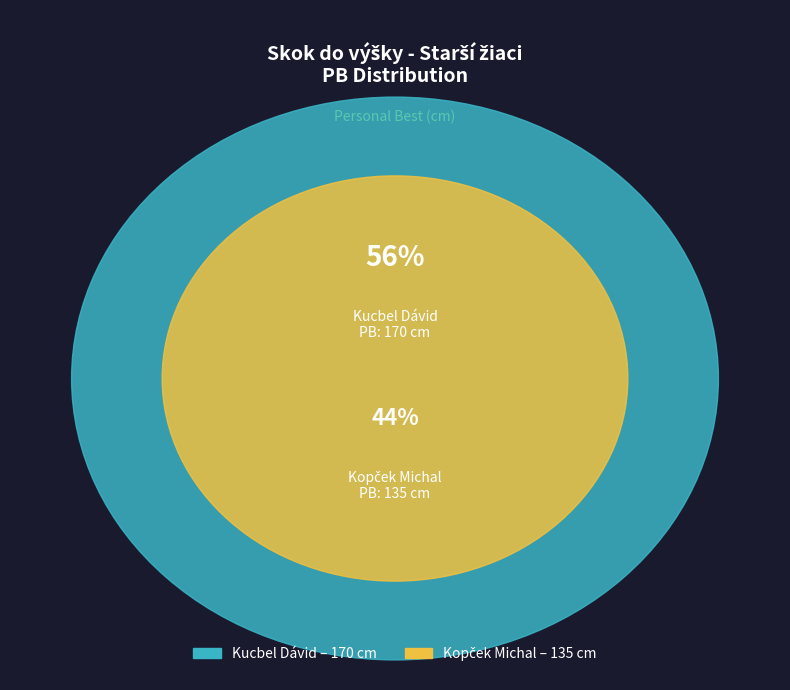

How many segments does this pie chart have?

2